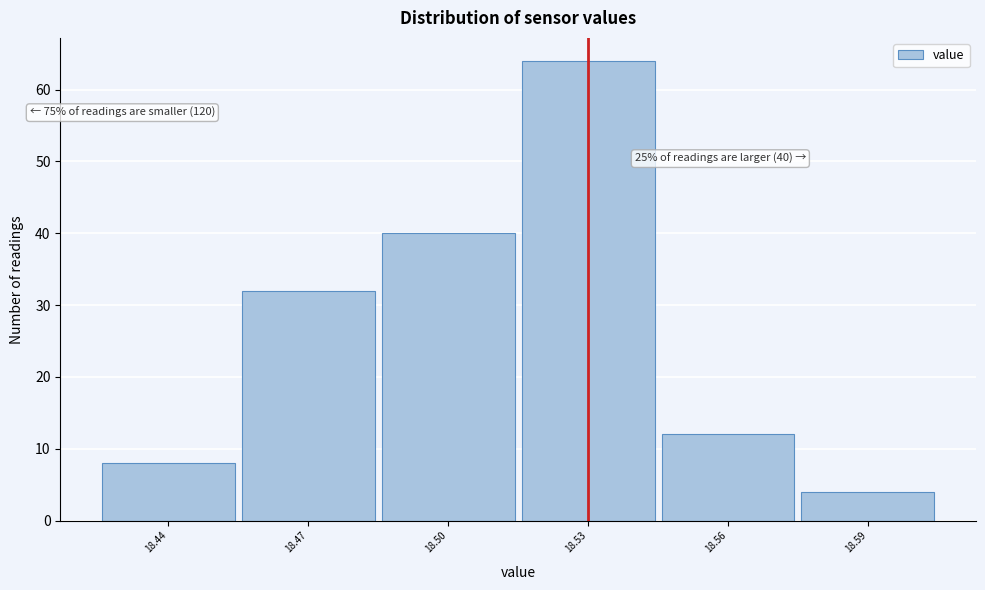

Over which range of the x-axis is the bar tallest?

18.515 to 18.545